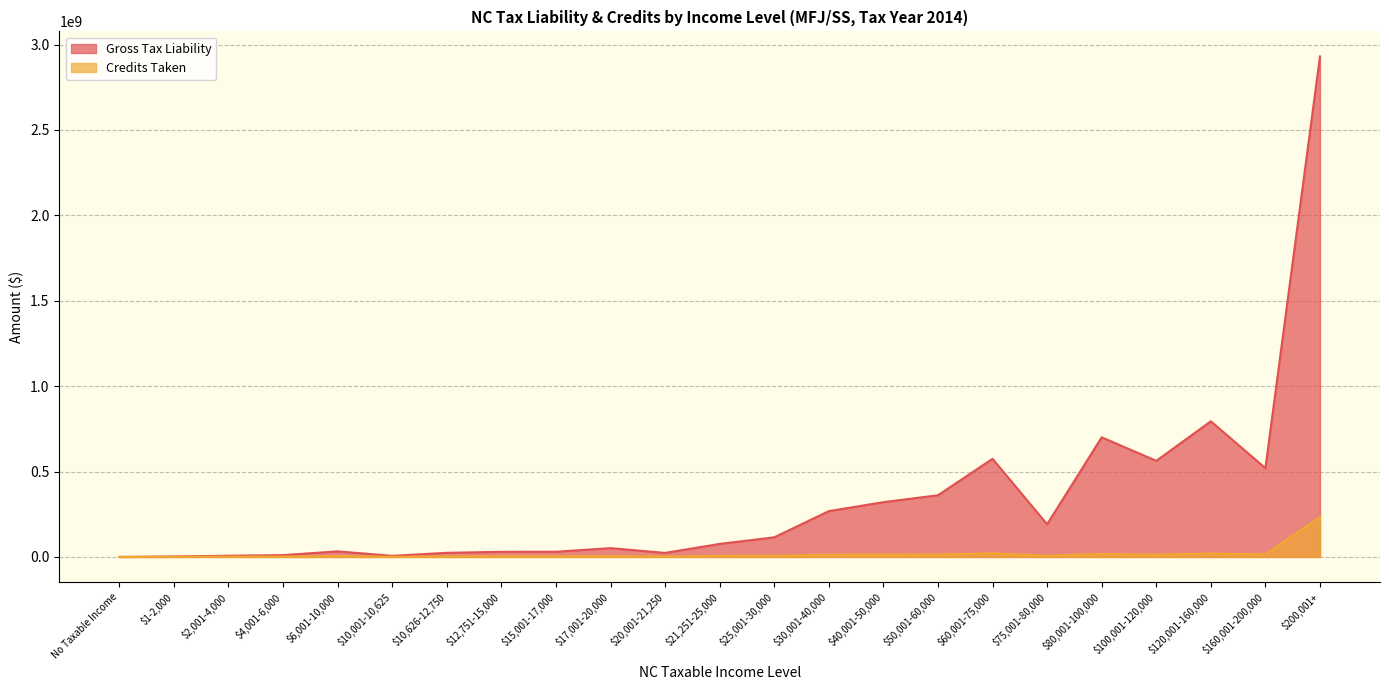

Which series has the largest range (max minus min)?

Gross Tax Liability